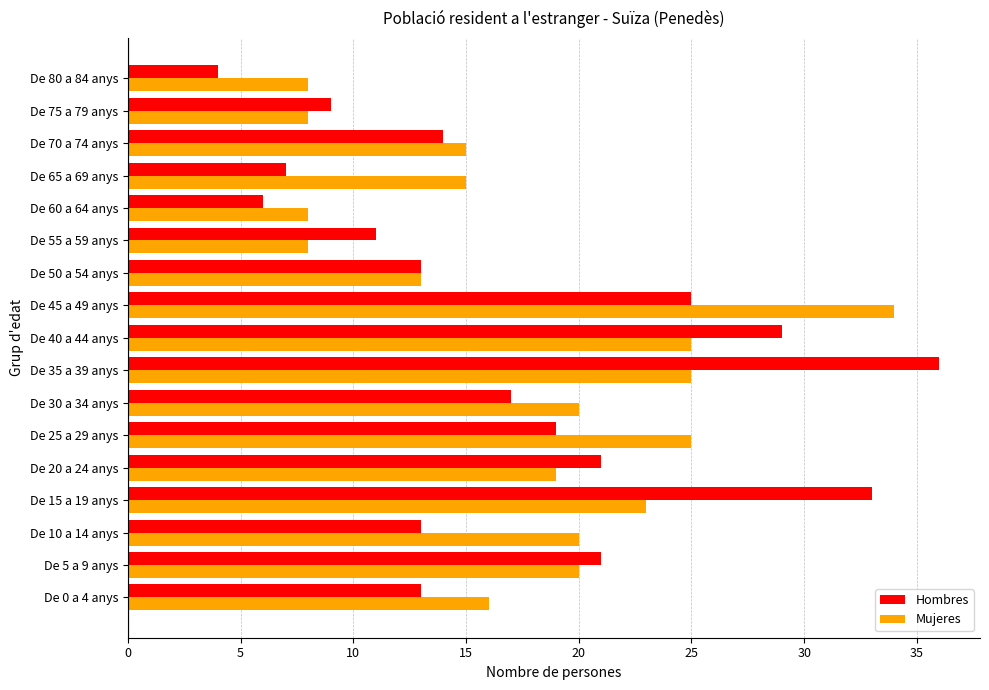

True or false: Hombres has a value of 2 at De 80 a 84 anys.

False